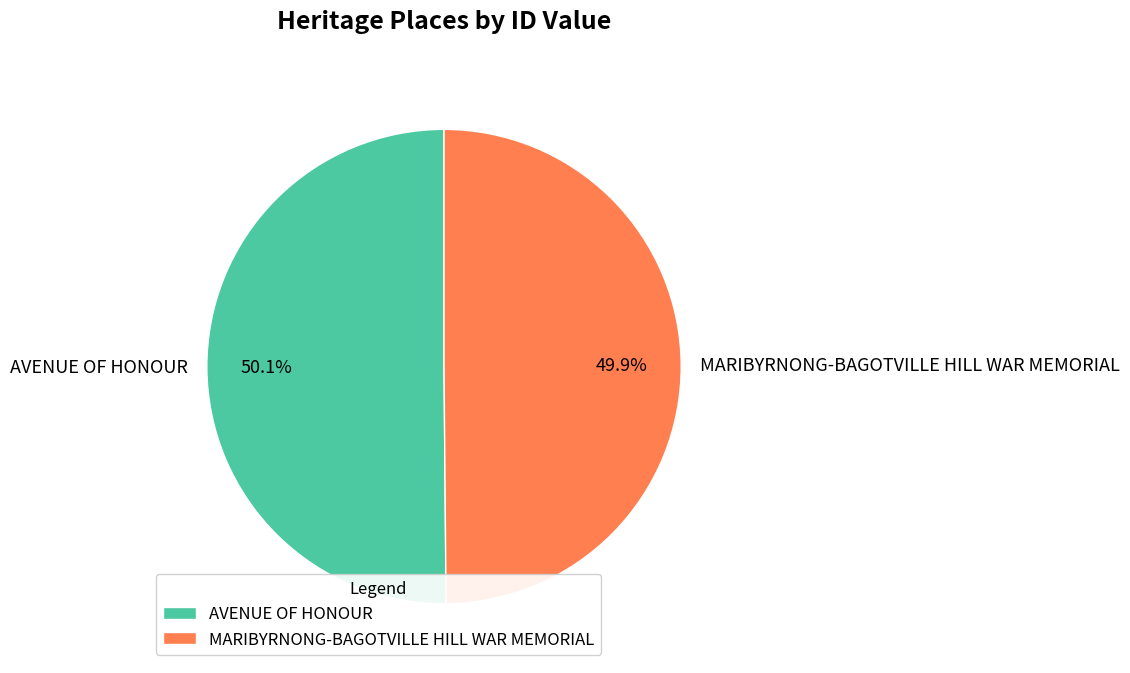

Approximately how many times larger is the value at AVENUE OF HONOUR compared to MARIBYRNONG-BAGOTVILLE HILL WAR MEMORIAL?

1.0